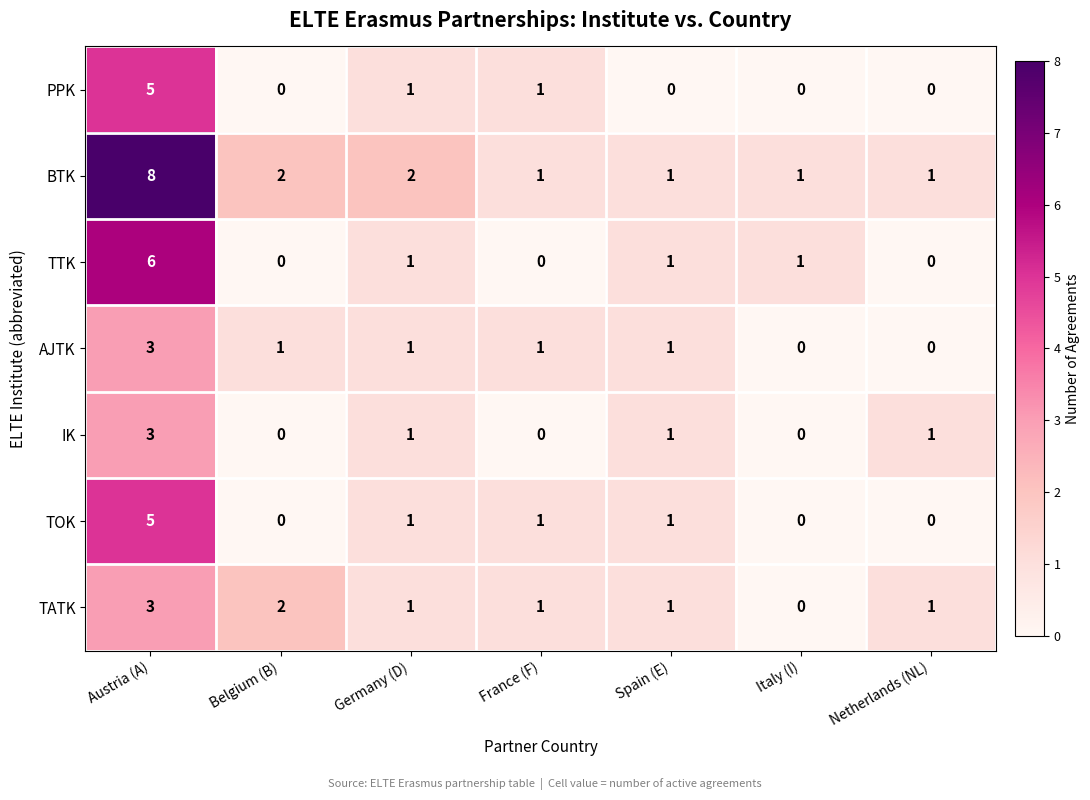

The IK series shows 2 at France (F). True or false?

False